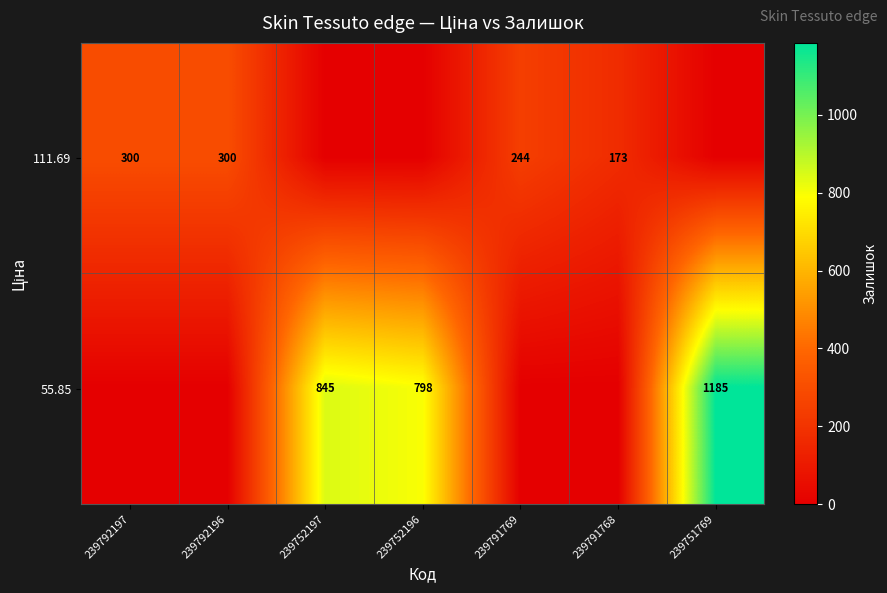

What is the spread (max minus min) of values at 239792196?

300